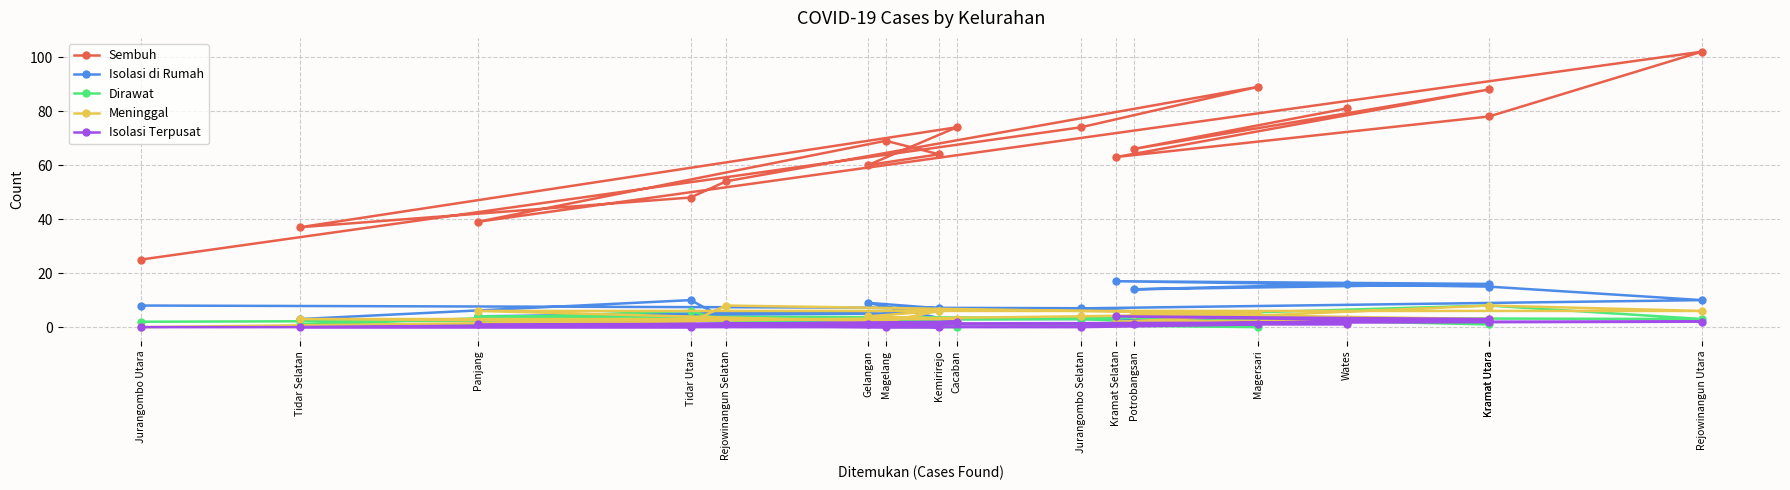

What are all the series names shown in the legend?

Sembuh, Isolasi di Rumah, Dirawat, Meninggal, Isolasi Terpusat